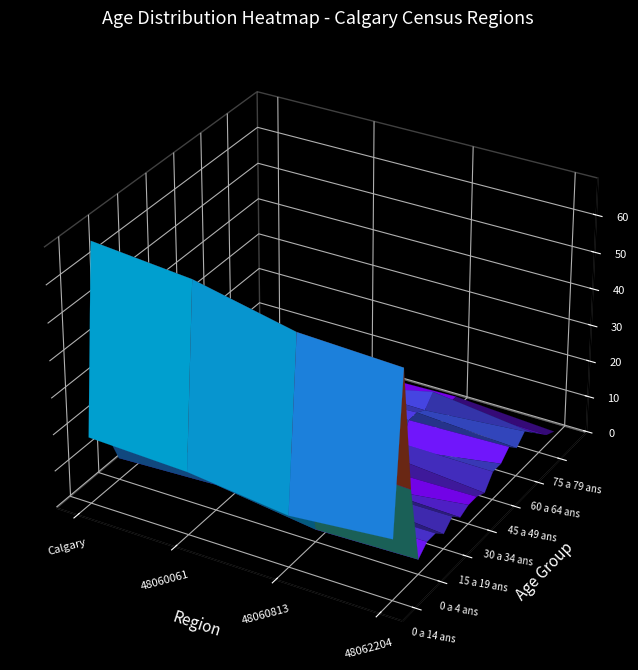

What is the maximum value for 35 a 39 ans?

8.5